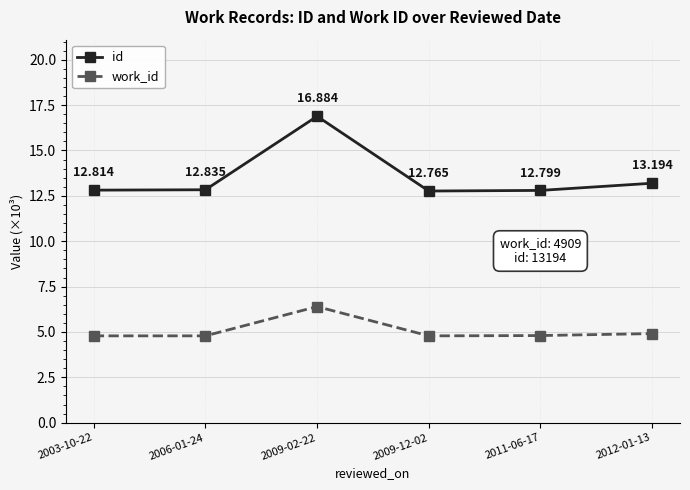

What position from the left is 2011-06-17?

5